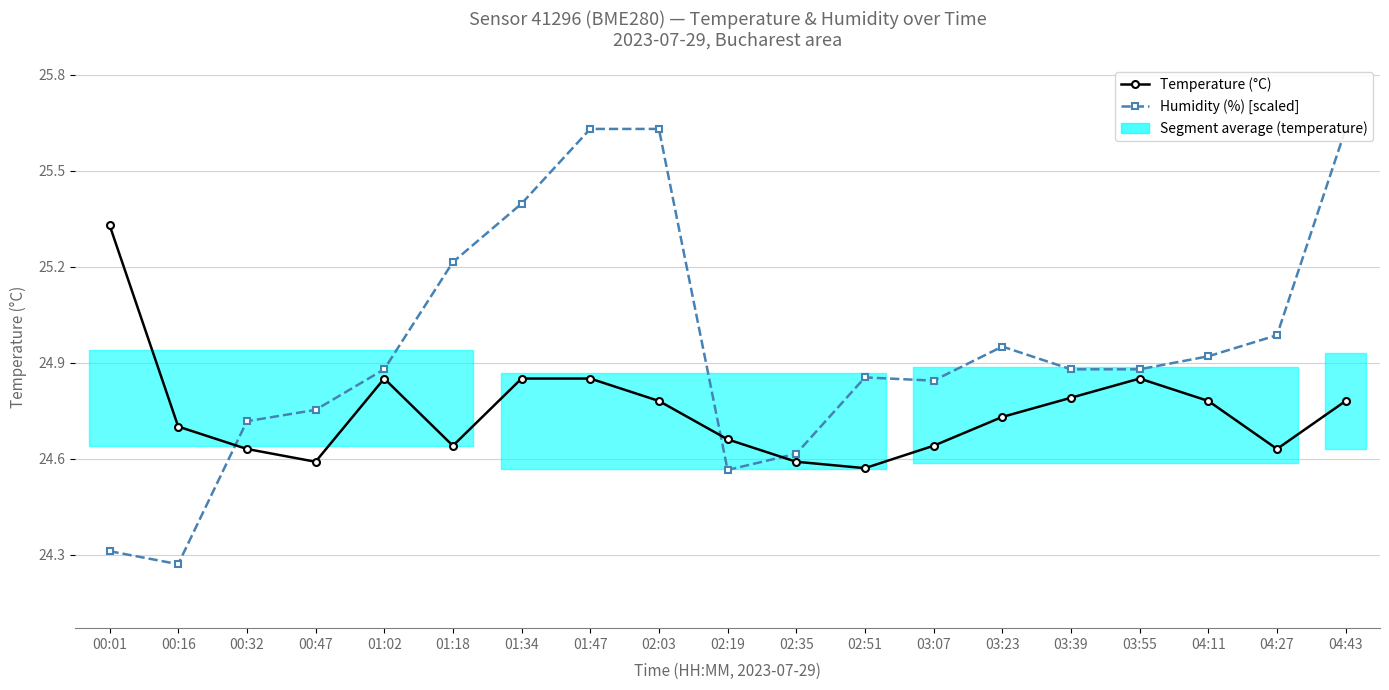

How many intersections are there between Temperature (°C) and Humidity (%) [scaled]?

3